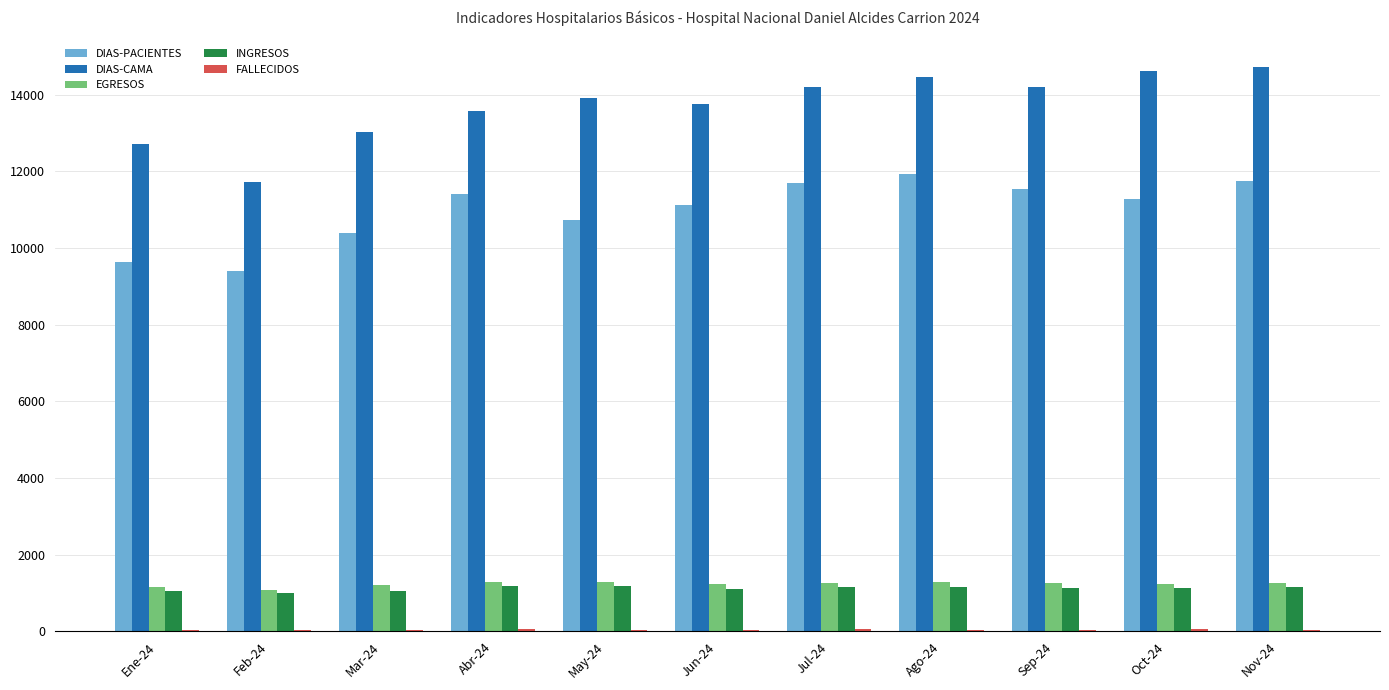

Which series changed the most between Ene-24 and Nov-24?

DIAS-PACIENTES